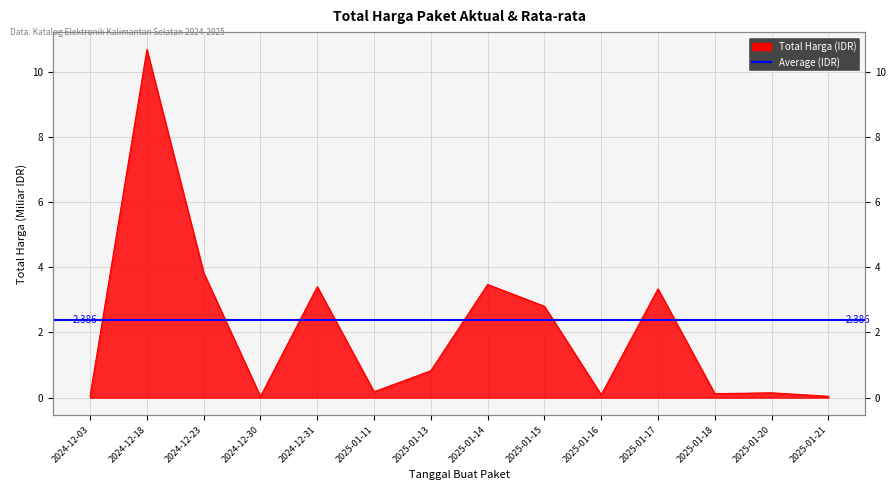

List the labels in order of value, largest first.

2024-12-18, 2024-12-23, 2025-01-14, 2024-12-31, 2025-01-17, 2025-01-15, 2025-01-13, 2025-01-11, 2025-01-20, 2025-01-18, 2025-01-16, 2024-12-03, 2025-01-21, 2024-12-30